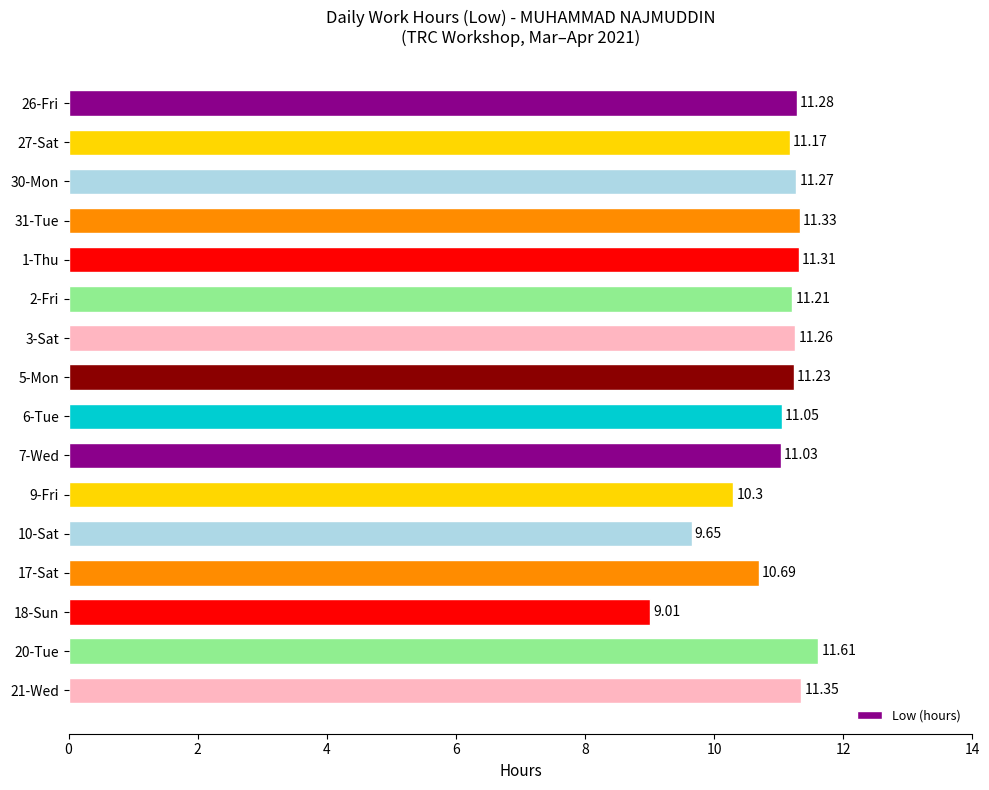

Rank the categories by value from lowest to highest.

18-Sun, 10-Sat, 9-Fri, 17-Sat, 7-Wed, 6-Tue, 27-Sat, 2-Fri, 5-Mon, 3-Sat, 30-Mon, 26-Fri, 1-Thu, 31-Tue, 21-Wed, 20-Tue